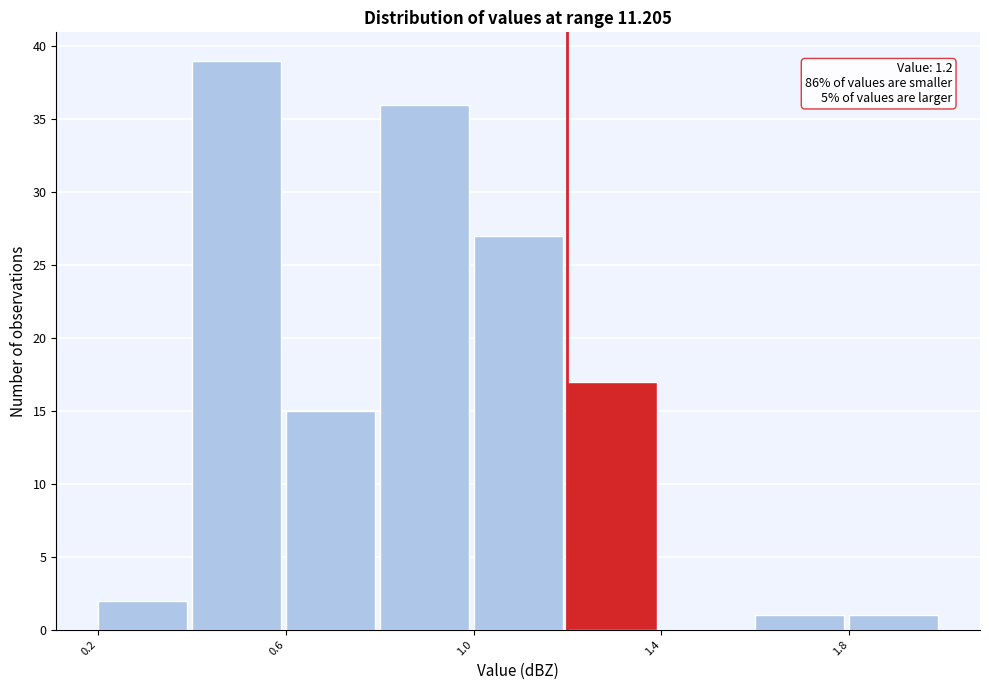

Over which range of the x-axis is the bar tallest?

0.4 to 0.6